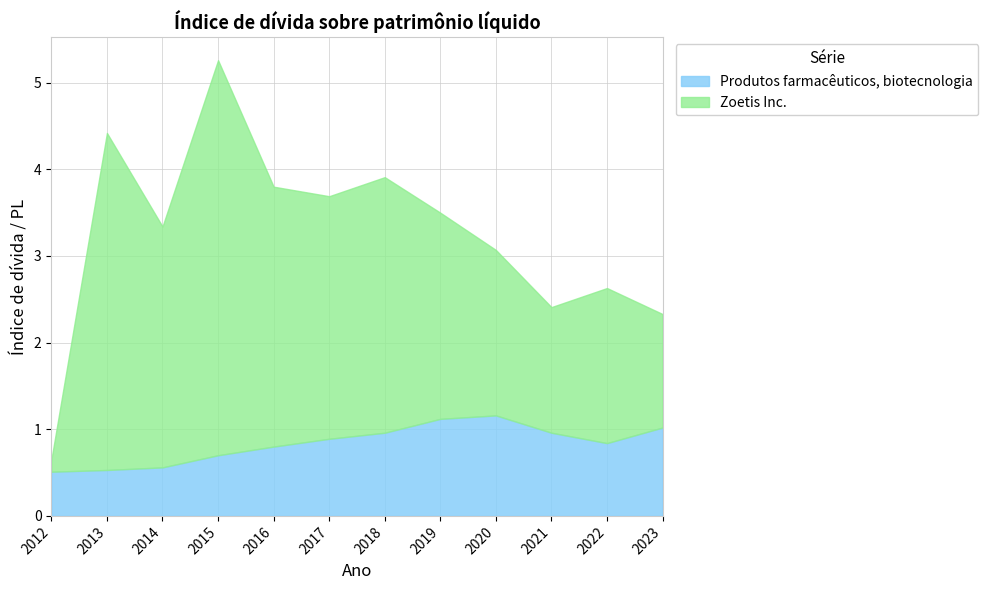

Is it true that Zoetis Inc. equals 2.2 at 2016?

False